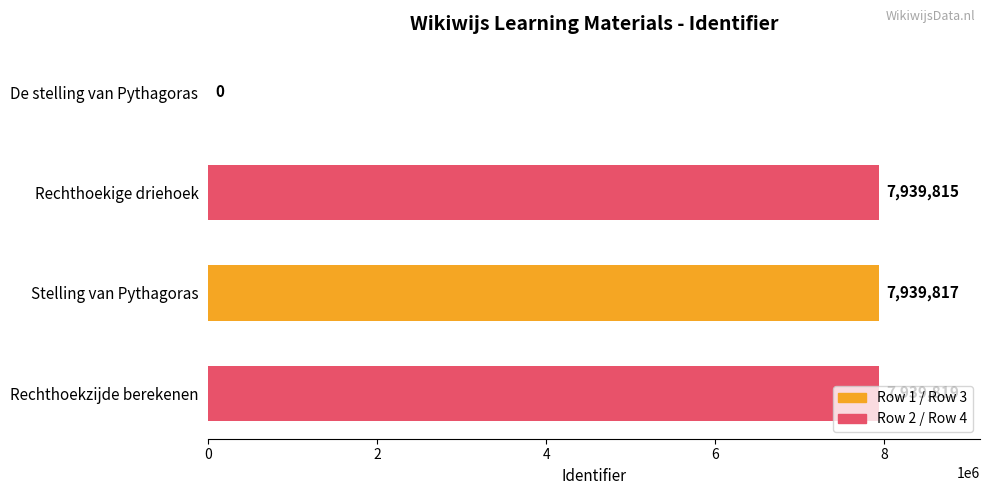

Where is the data nearest to the value 3969909?

Rechthoekige driehoek